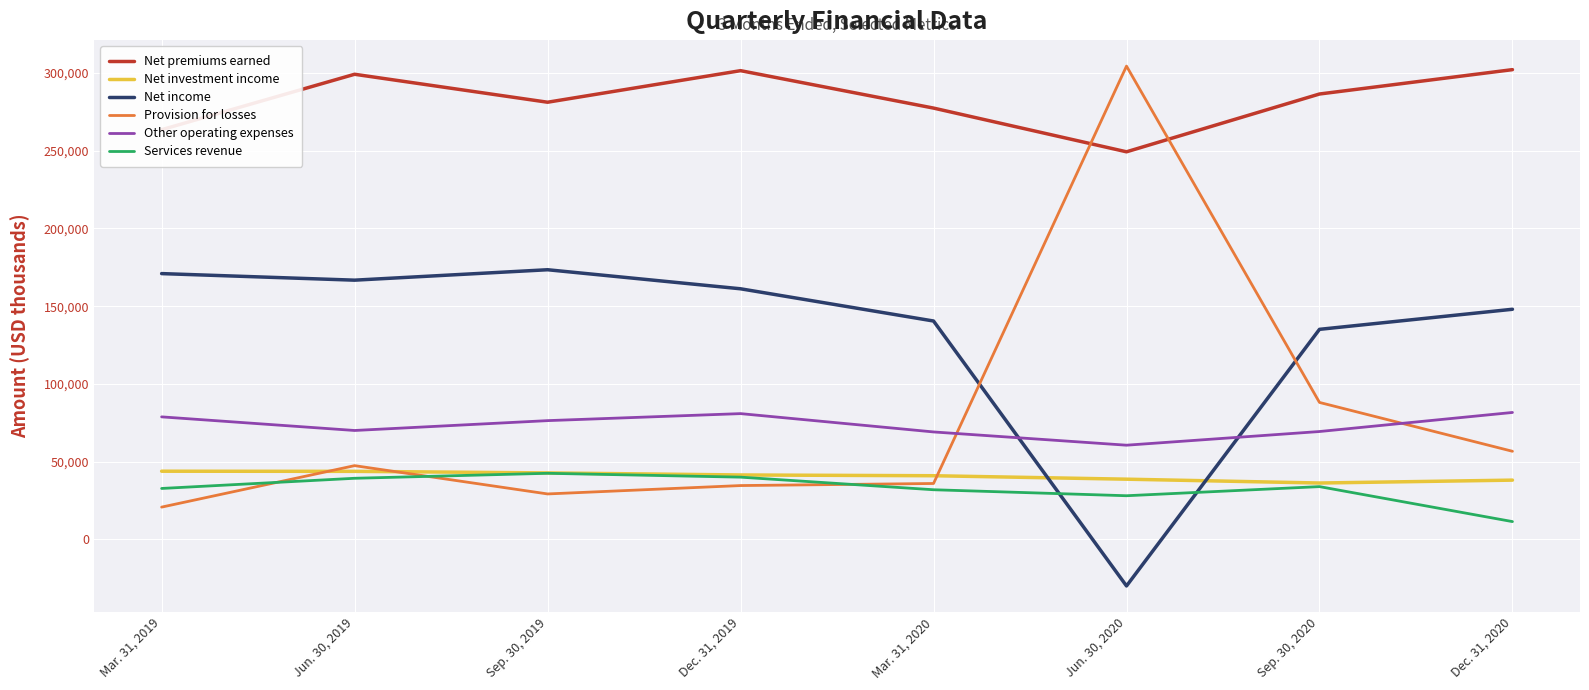

Rank the categories by Net investment income value from lowest to highest.

Sep. 30, 2020, Dec. 31, 2020, Jun. 30, 2020, Mar. 31, 2020, Dec. 31, 2019, Sep. 30, 2019, Jun. 30, 2019, Mar. 31, 2019